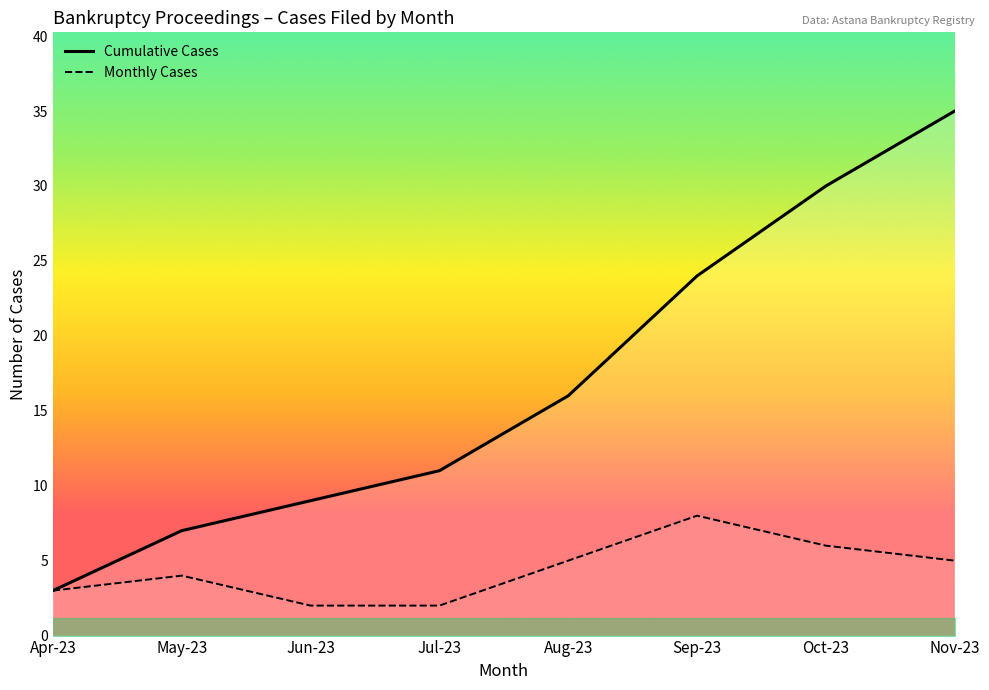

What is the spread (max minus min) of values at Jun-23?

7